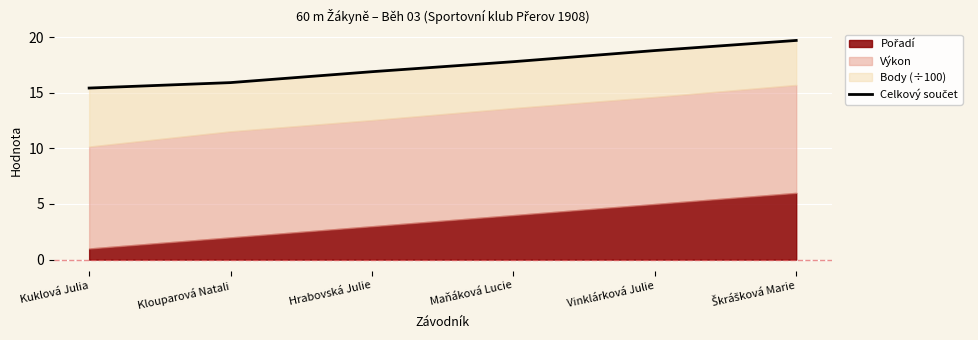

List the labels in order of value, largest first.

Škrášková Marie, Vinklárková Julie, Maňáková Lucie, Hrabovská Julie, Klouparová Natali, Kuklová Julia